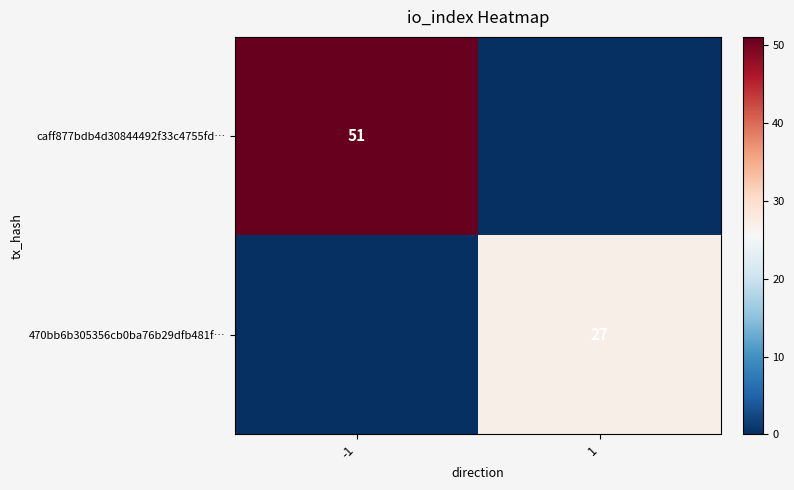

The value of caff877bdb4d30844492f33c4755fd… at -1 is 27. True or false?

False